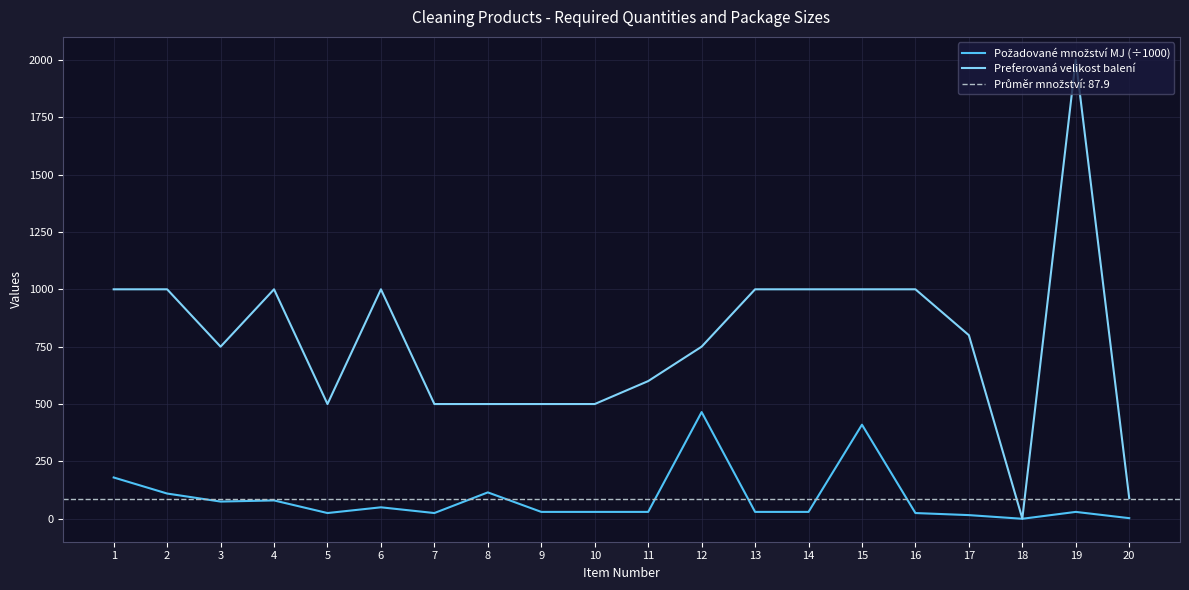

Which series has the largest total across all categories?

Preferovaná velikost balení